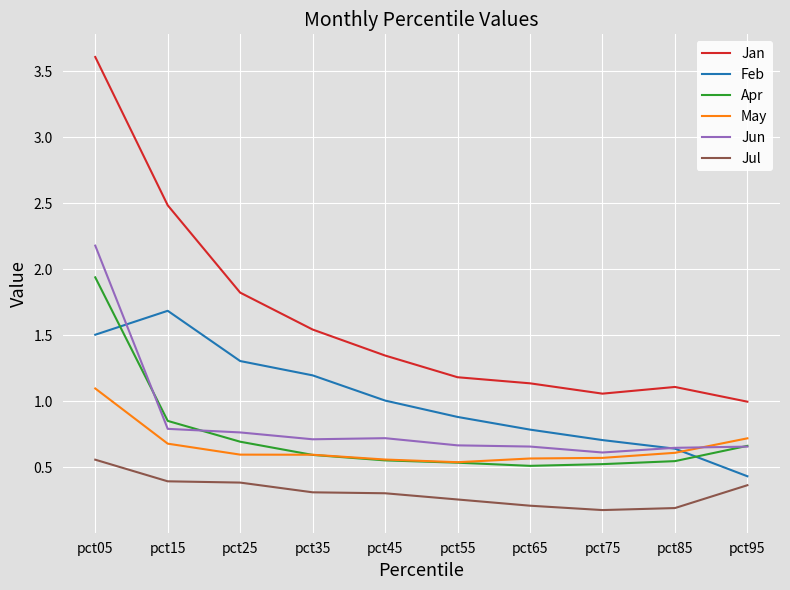

Between which two adjacent categories do Apr and Feb first intersect?

pct05 and pct15